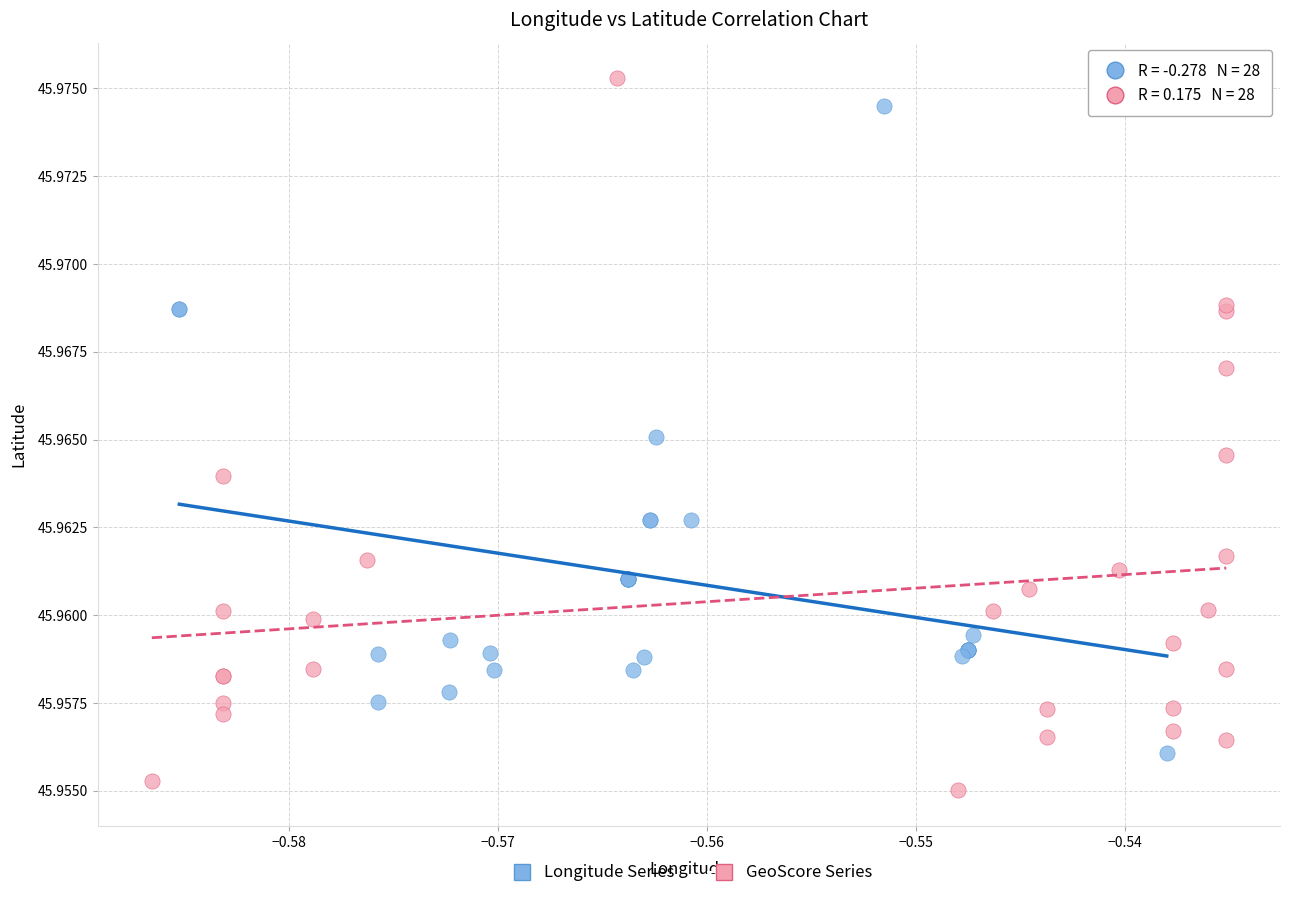

What are all the series names shown in the legend?

Longitude Series, GeoScore Series